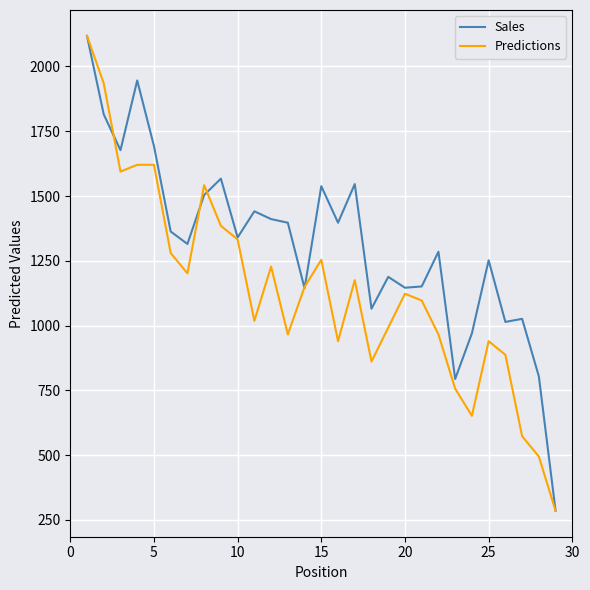

What is the greatest value displayed?

2118.0